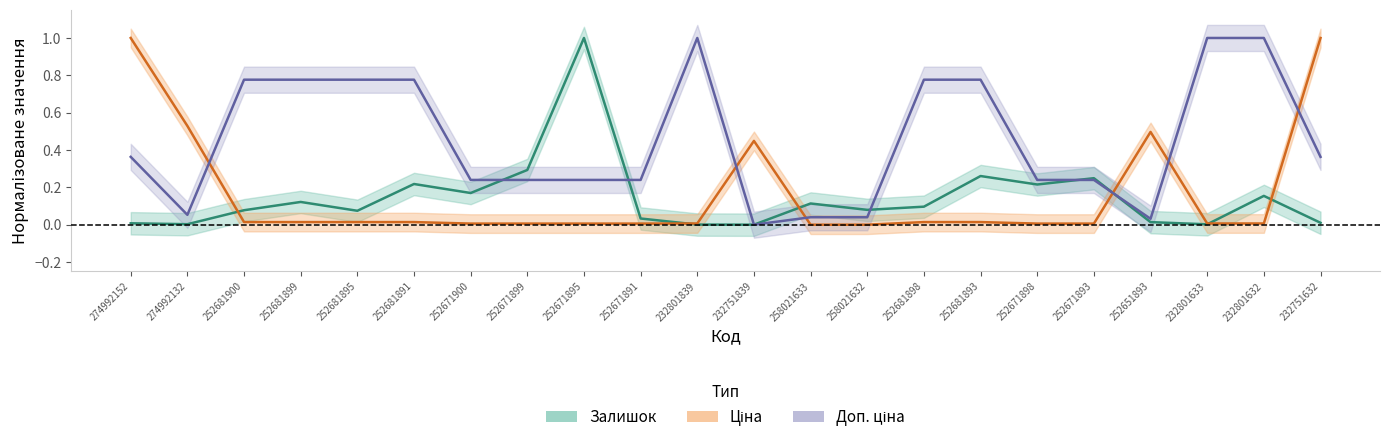

What is the spread (max minus min) of values at 252681891?

0.8